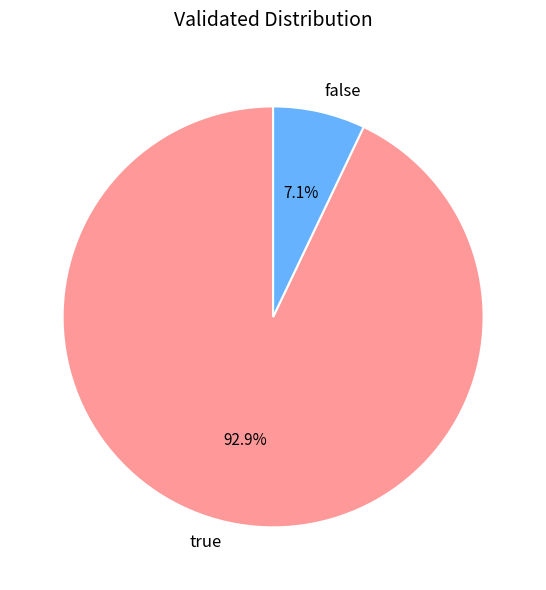

To the nearest percent, what is the difference between the true and false slice percentages?

86%